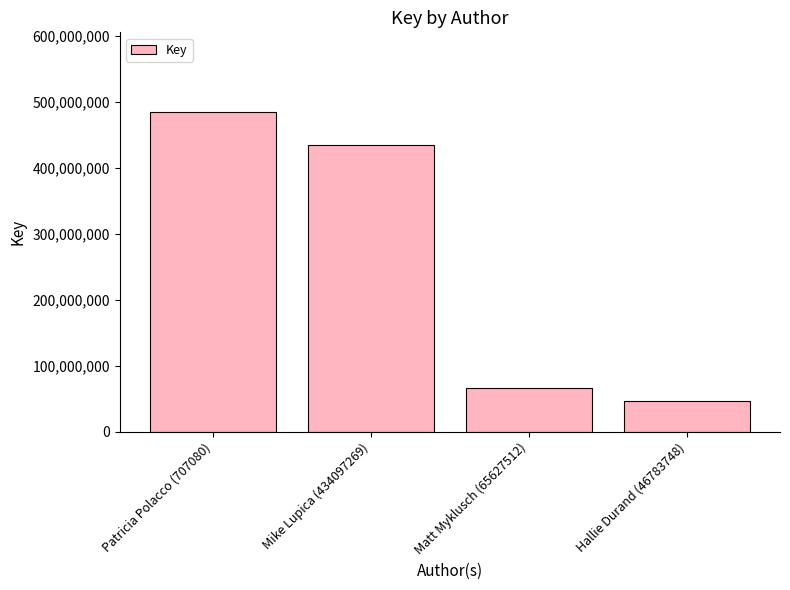

The value at Matt Myklusch (65627512) is 29930015. True or false?

False